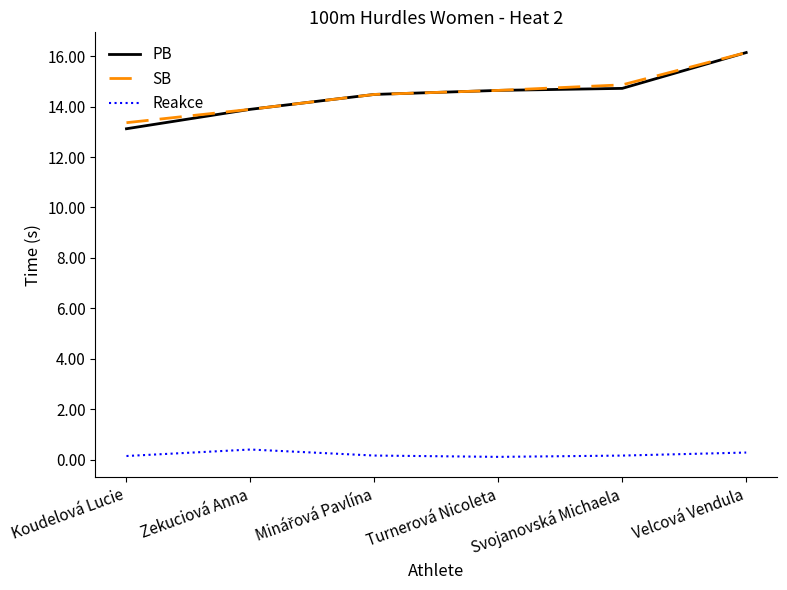

At which category is the sum across all series the highest?

Velcová Vendula